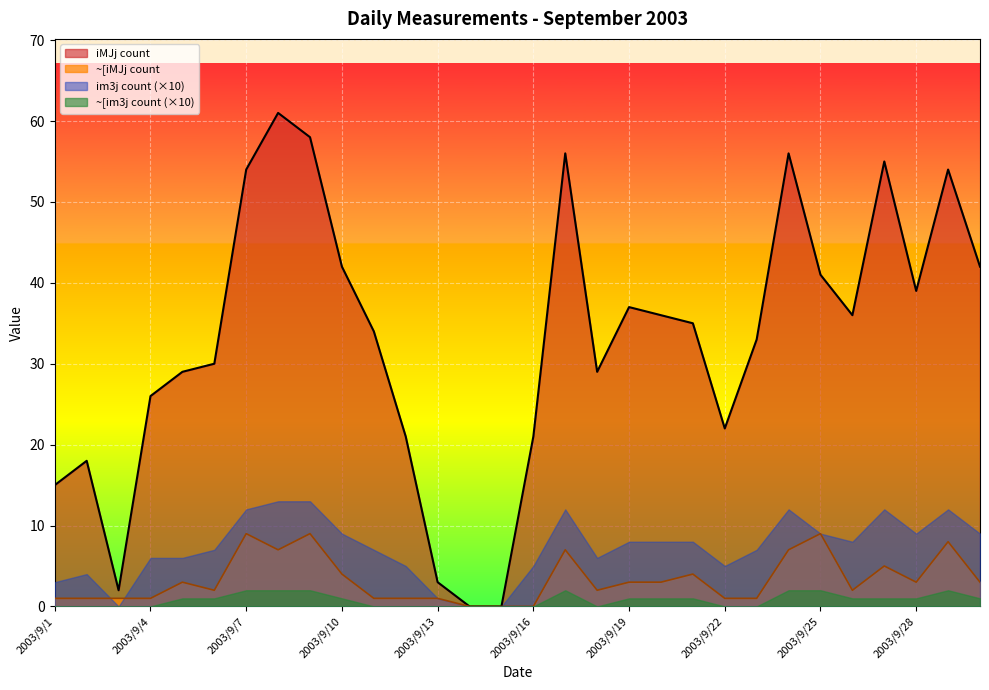

What is the value of the ~[iMJj count point at the 7th from the left?

9